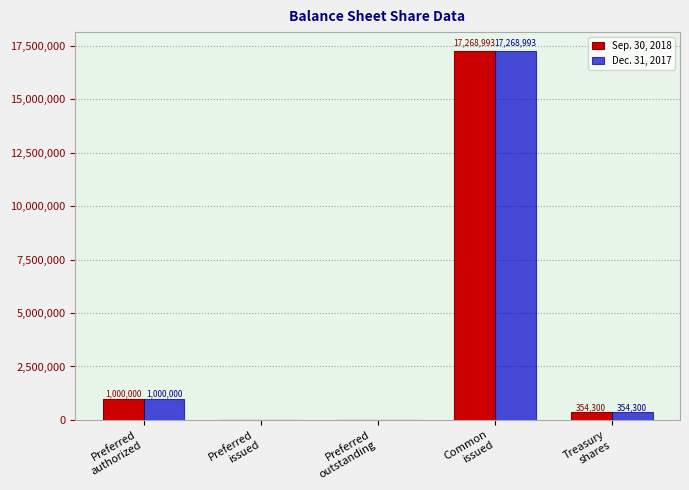

How many values in Sep. 30, 2018 are above zero?

3